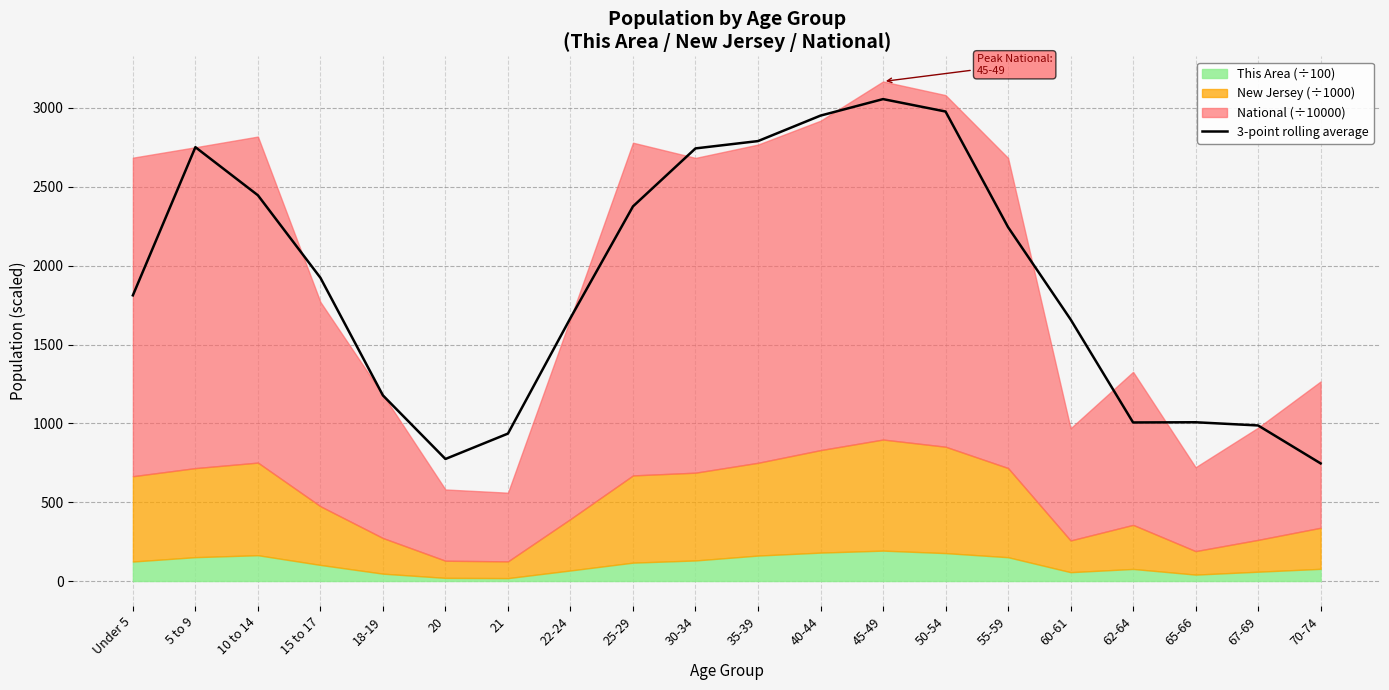

What position from the left is 60-61?

16